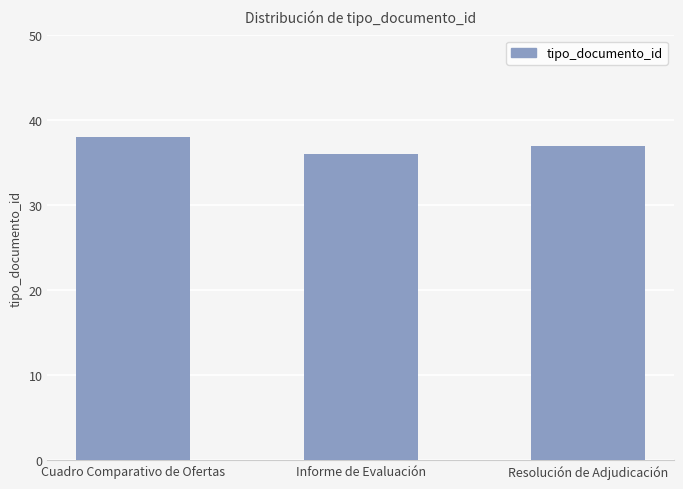

What is the maximum value shown in the chart?

38